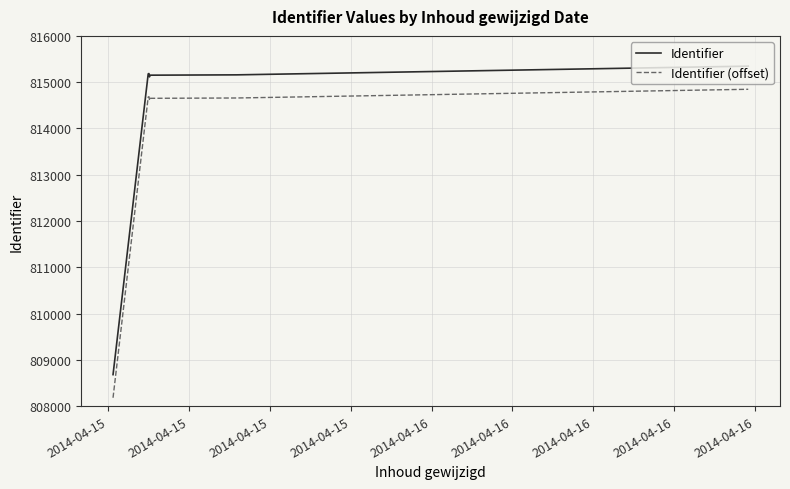

Rank the series by their maximum value, from lowest to highest.

Identifier (offset), Identifier